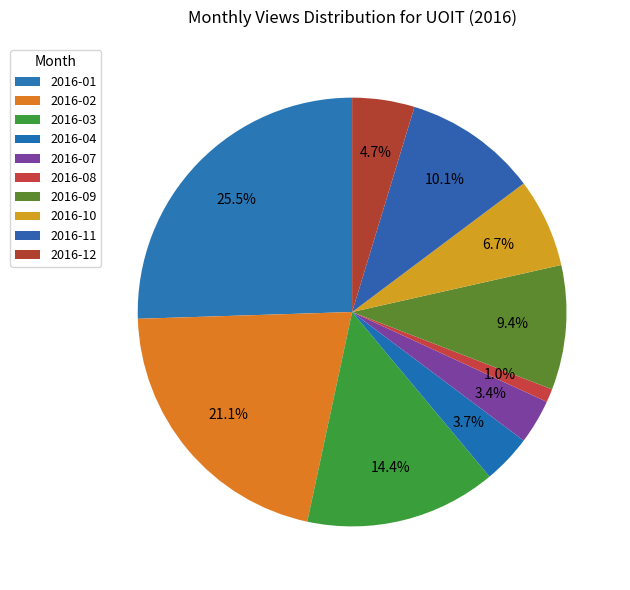

How many slices are in this pie chart?

10